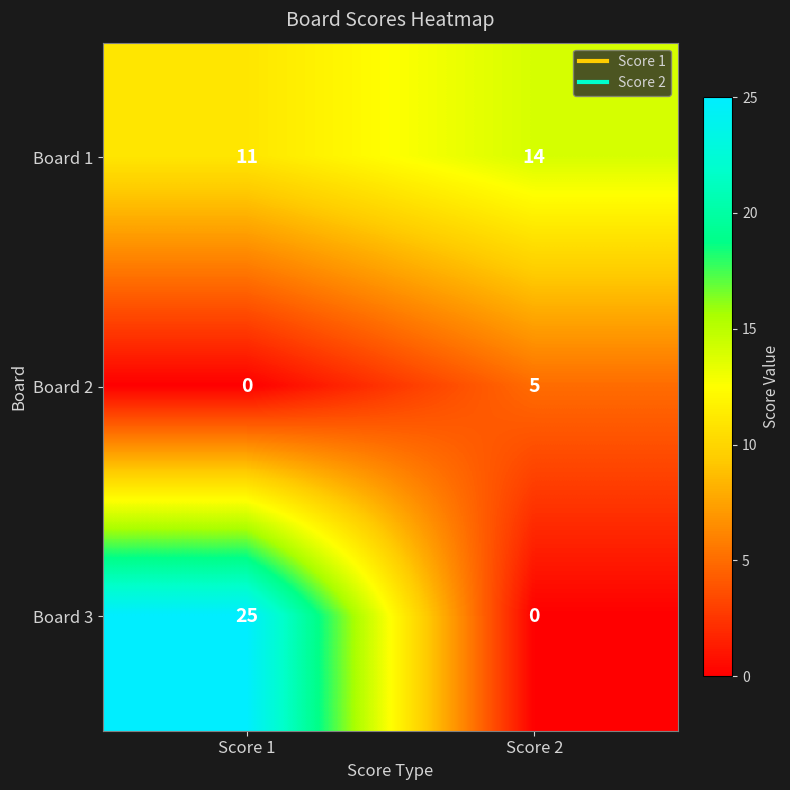

Which series changed the most between Score 1 and Score 2?

Board 3